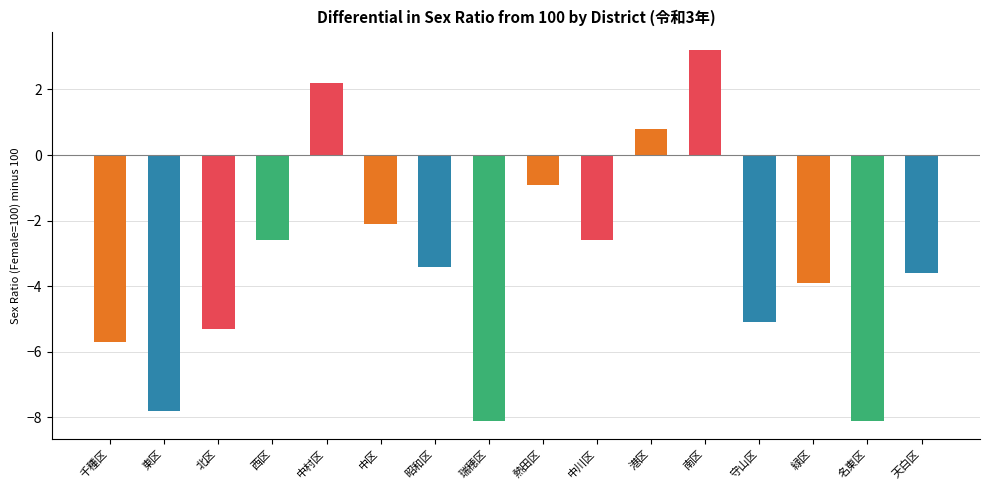

Are the bars grouped side by side (vs. stacked)?

No